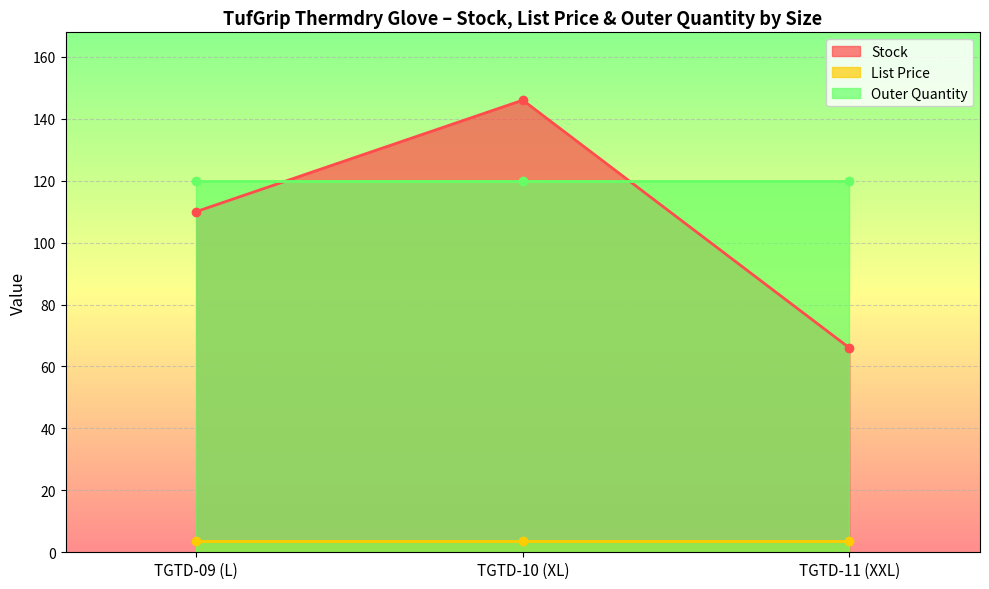

What position from the left is TGTD-09 (L)?

1